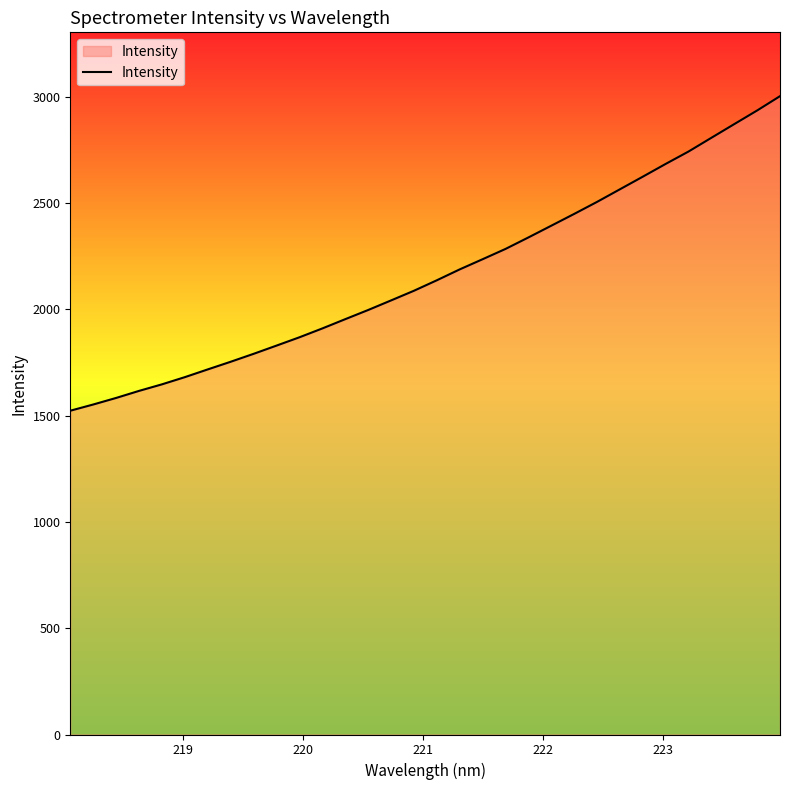

What is the minimum value shown in the chart?

1522.5